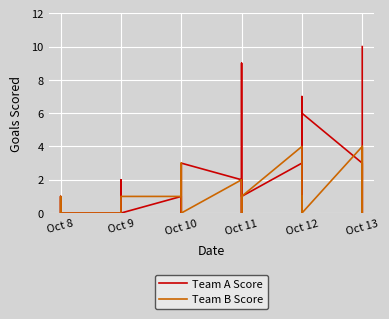

How many intersections are there between Team A Score and Team B Score?

5